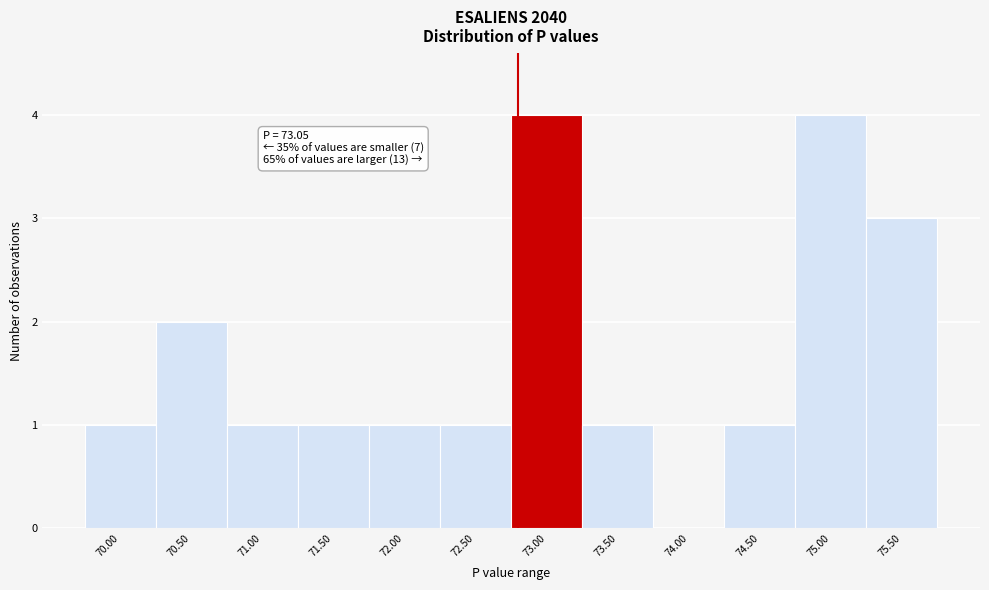

Reading left to right, extract all data points from this chart.

70.00=1	70.50=2	71.00=1	71.50=1	72.00=1	72.50=1	73.00=4	73.50=1	74.00=0	74.50=1	75.00=4	75.50=3